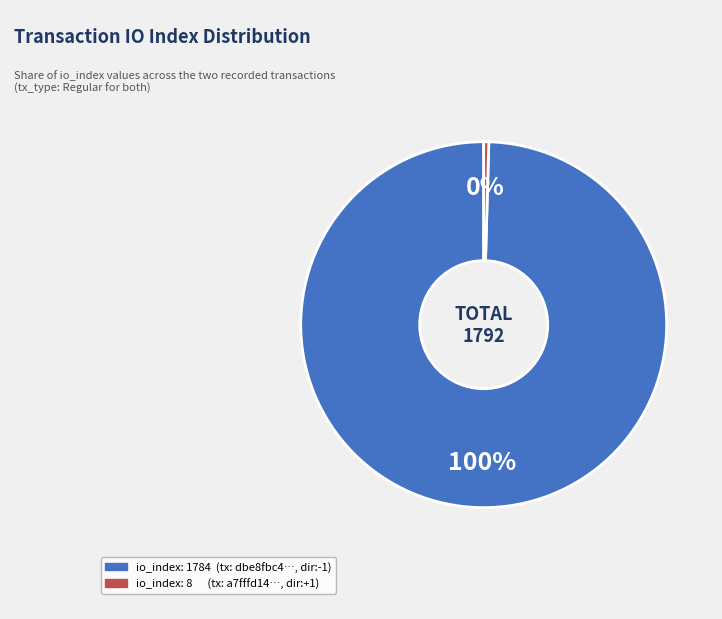

Which has a higher value, io_index: 8 or io_index: 1784?

io_index: 1784